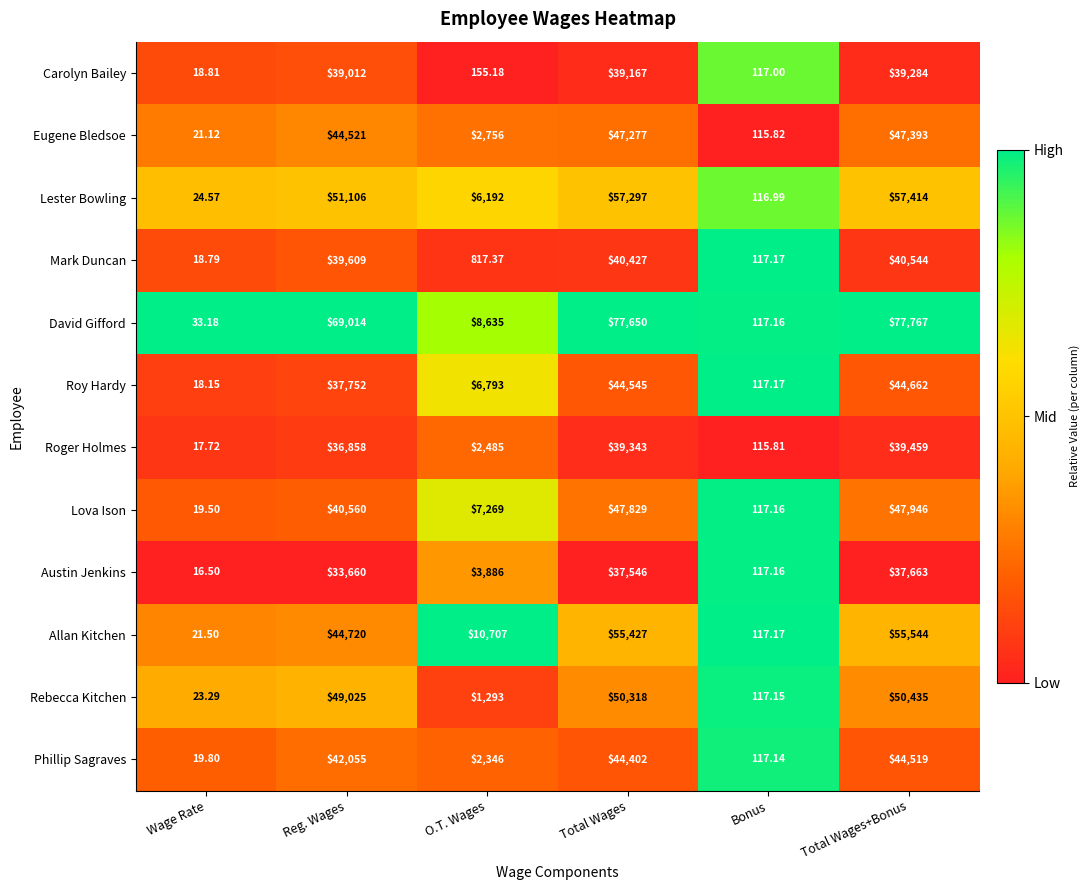

Which category has the highest value across all series?

Total Wages+Bonus